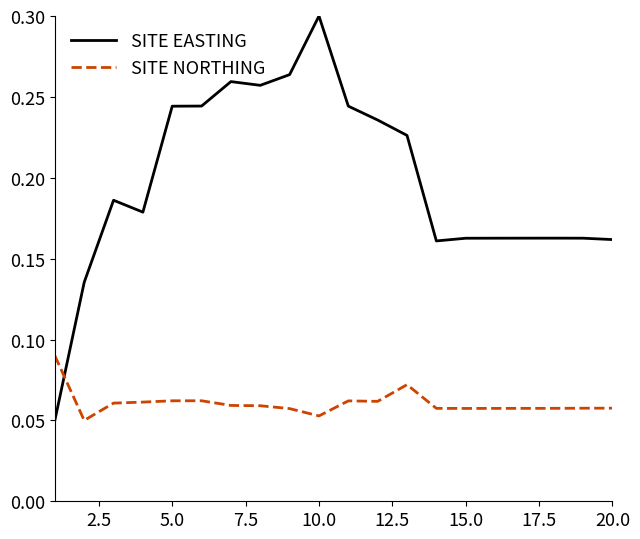

List the series in order of their peak value, highest first.

SITE EASTING, SITE NORTHING